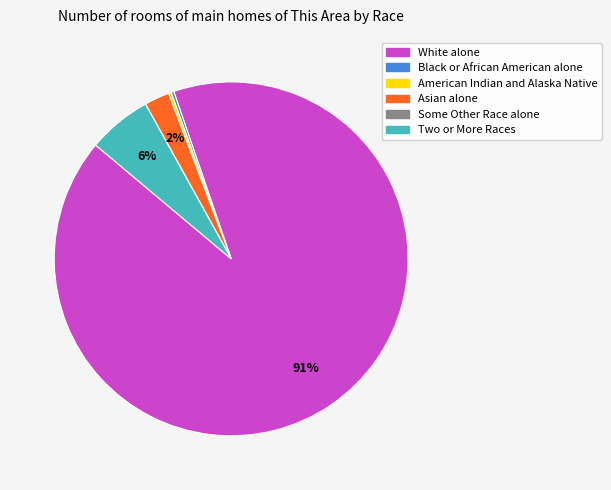

What percentage is the Asian alone slice, to the nearest percent?

2%